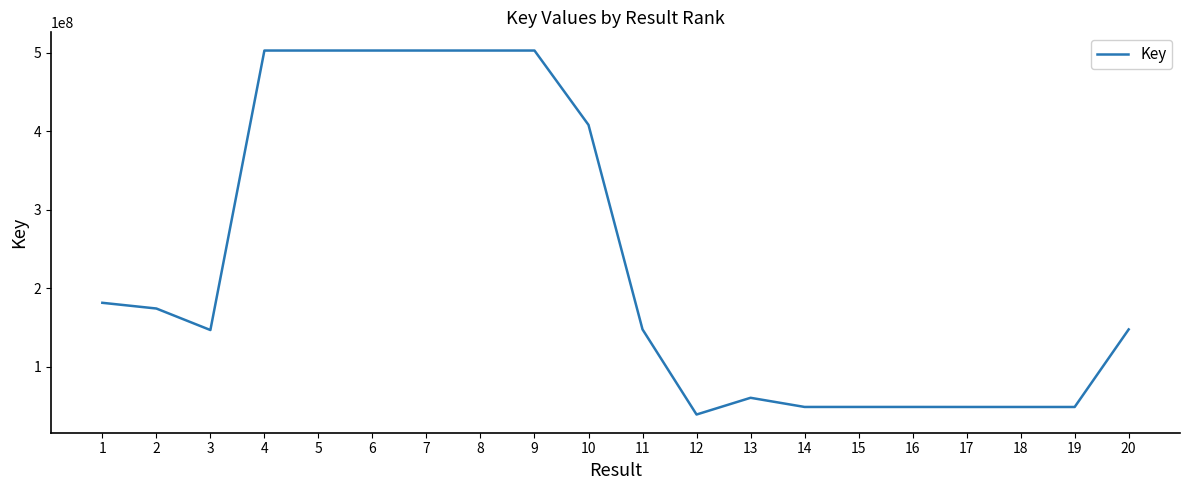

At which category does the data reach its first local valley?

3